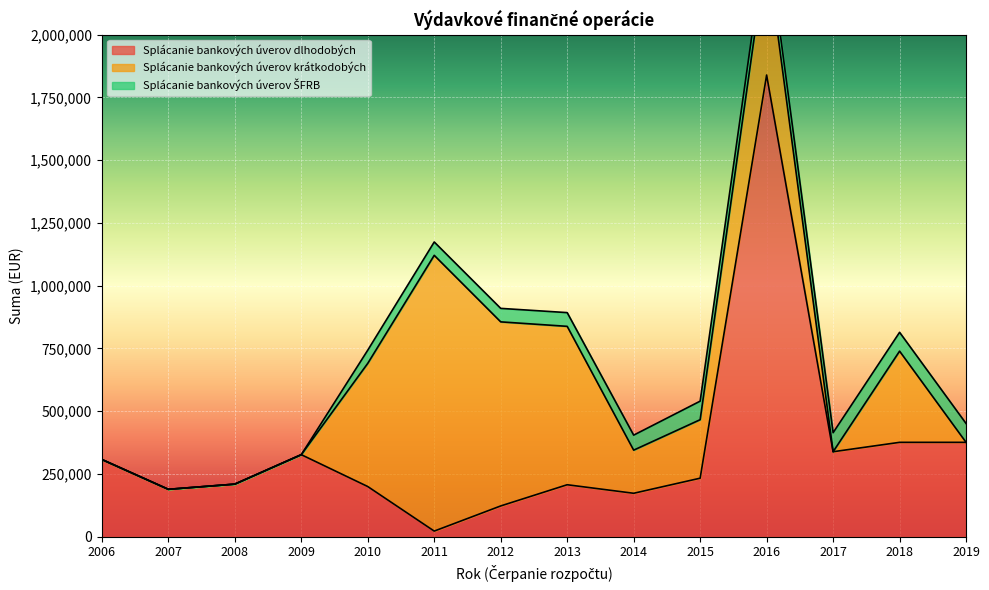

What is the sum of all Splácanie bankových úverov krátkodobých values?

4219403.1